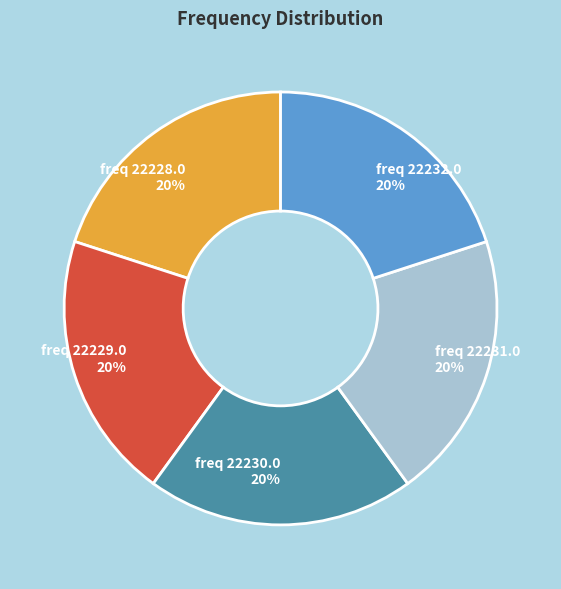

Does any single category account for the majority?

No